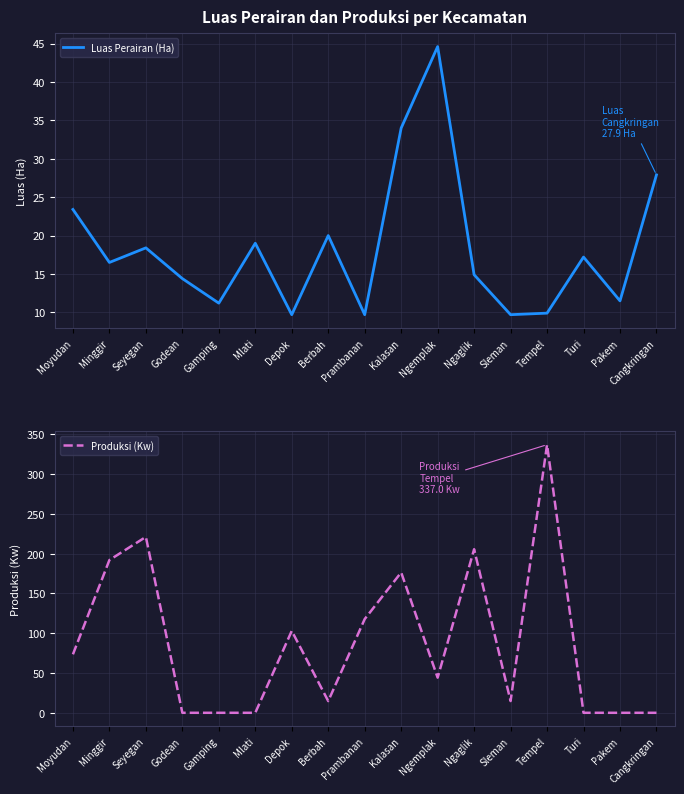

How many data points does each series have?

17